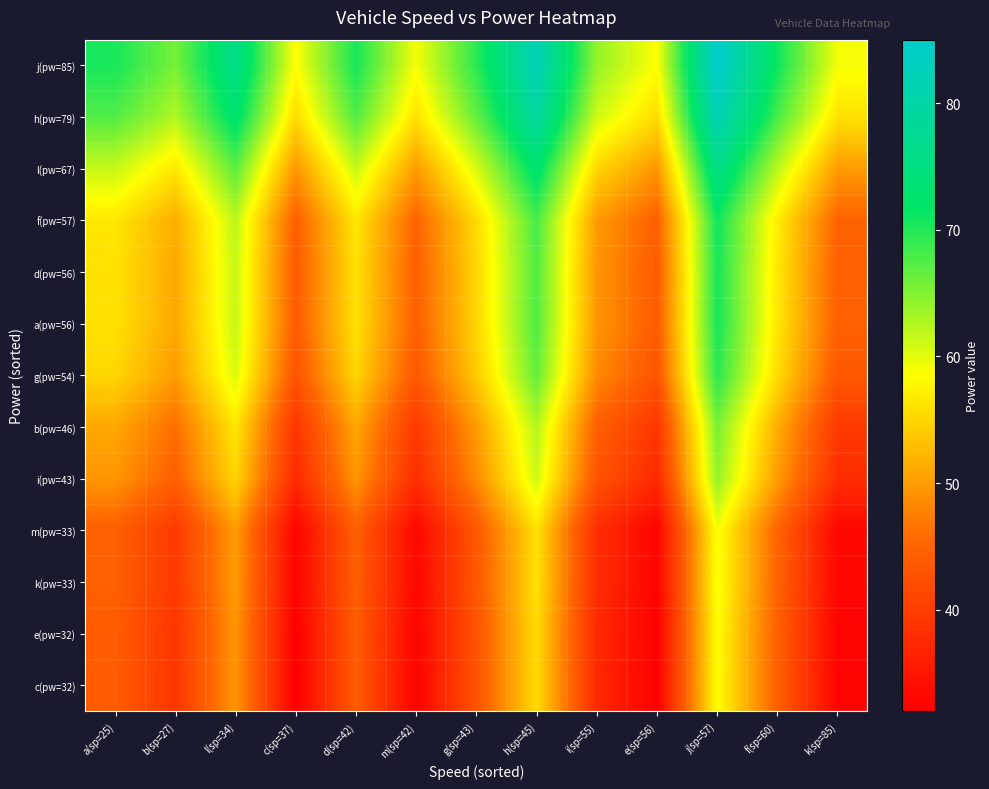

Which has a higher value, d(sp=42) or m(sp=42)?

d(sp=42)